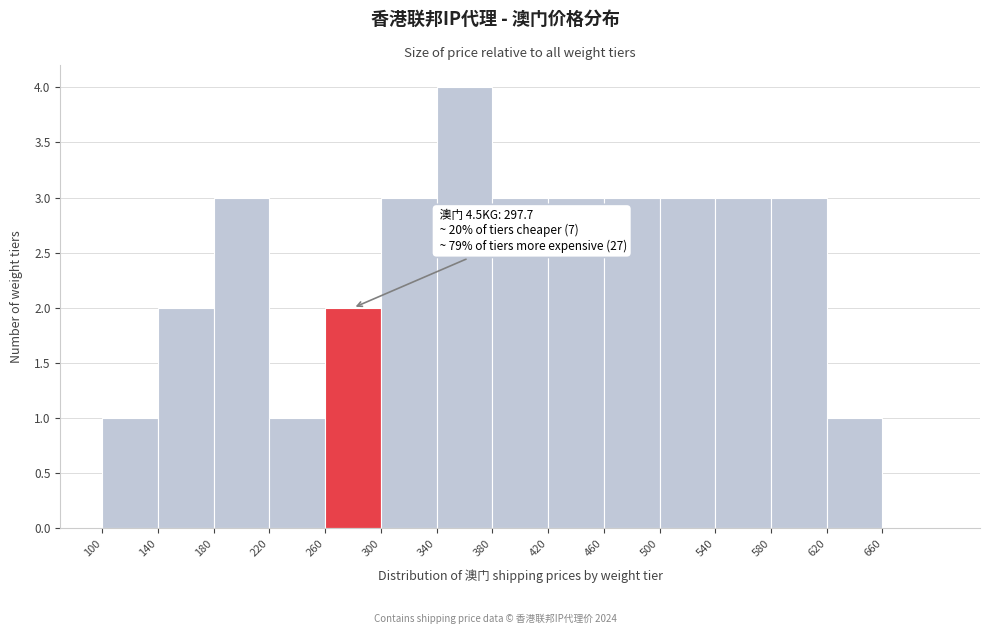

Which range on the x-axis has the tallest bar?

340 to 380